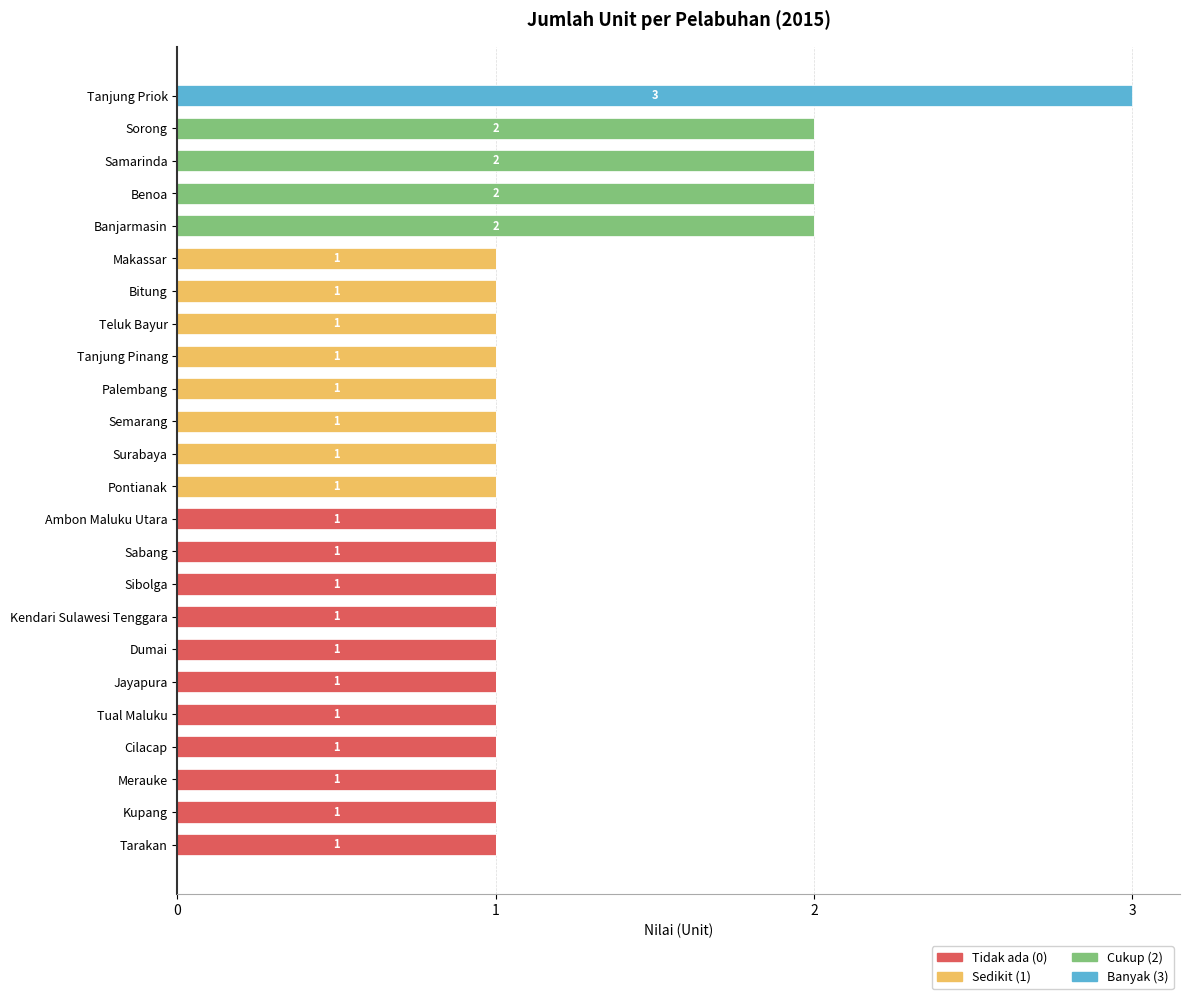

What are all the series names shown in the legend?

Tidak ada (0), Sedikit (1), Cukup (2), Banyak (3)